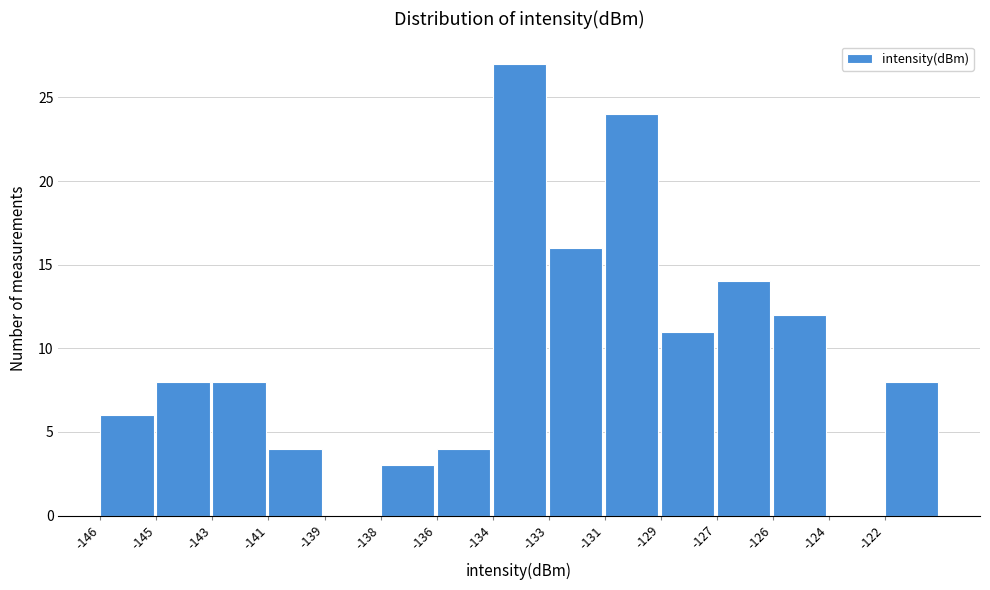

Reading left to right, list all the values displayed in this chart.

-146=6	-145=8	-143=8	-141=4	-139=0	-138=3	-136=4	-134=27	-133=16	-131=24	-129=11	-127=14	-126=12	-124=0	-122=8